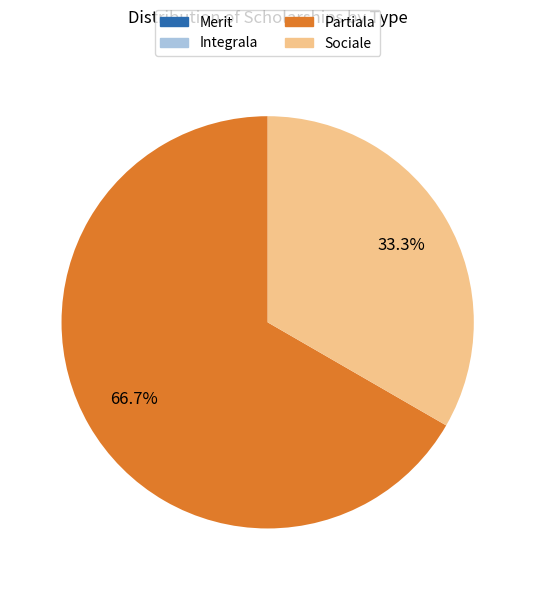

Is there any slice that represents more than half of the pie?

Yes